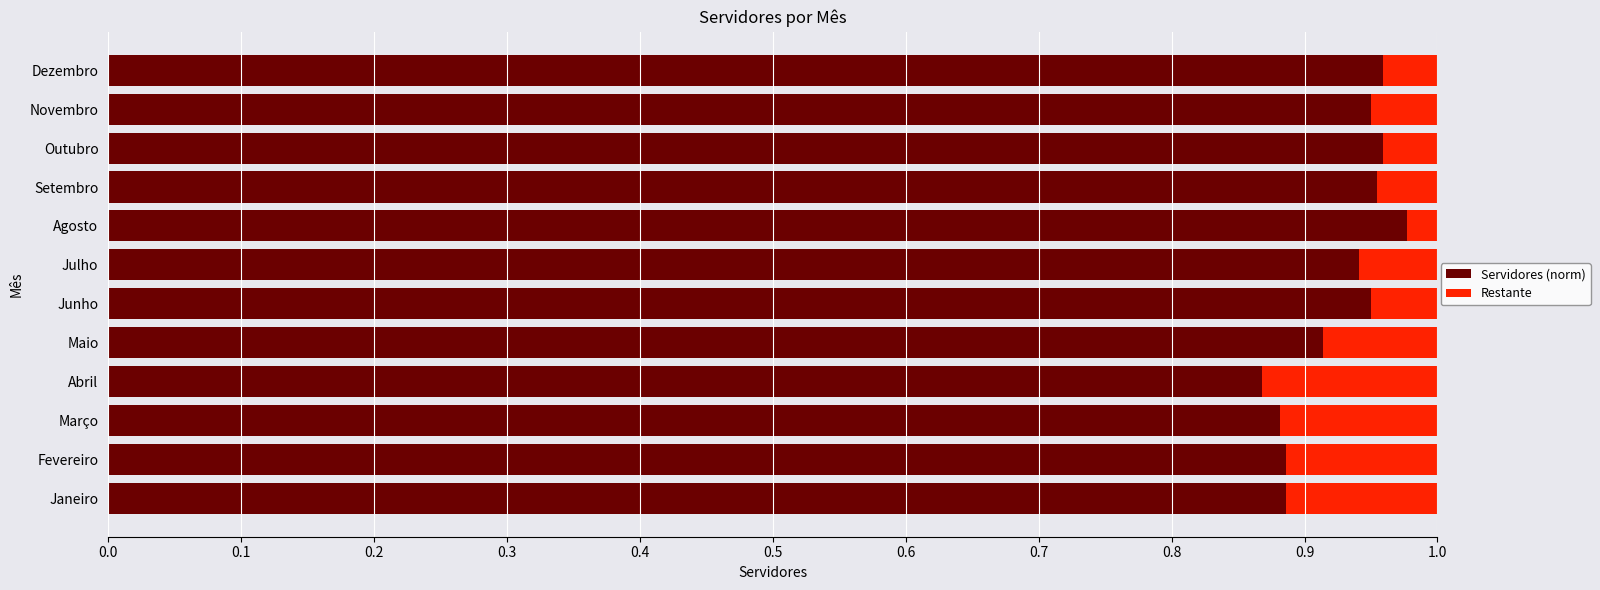

The Servidores (norm) series shows 1.3 at Fevereiro. True or false?

False